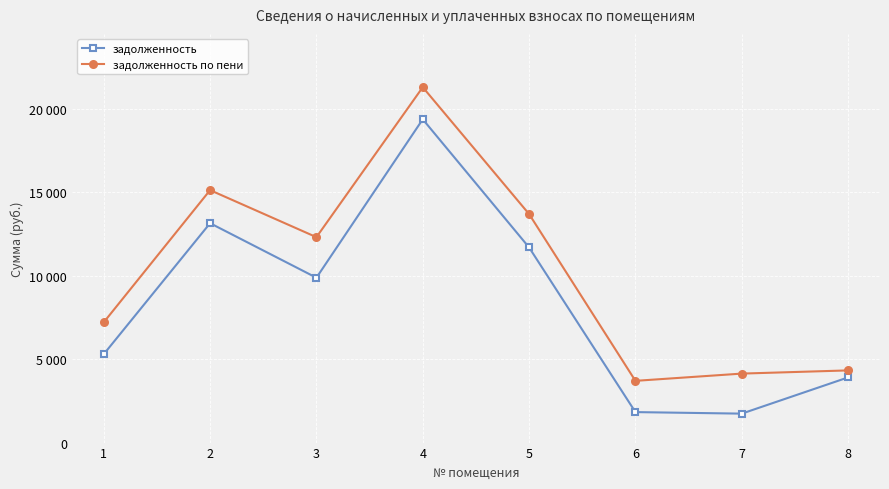

What is the value of the задолженность point at the 8th from the left?

3905.4